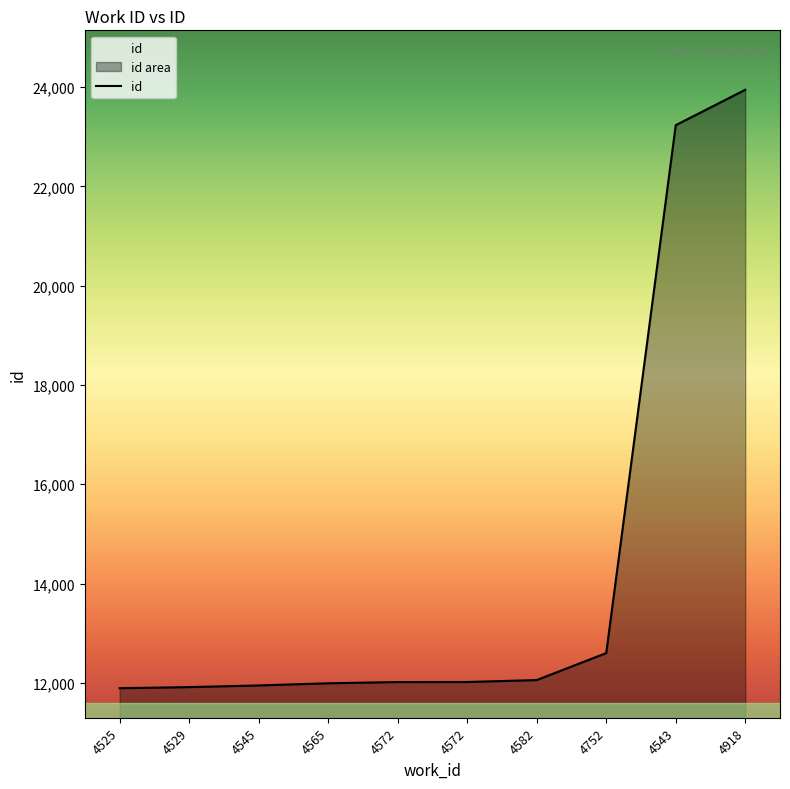

What is the difference between the maximum and second lowest values?

12030